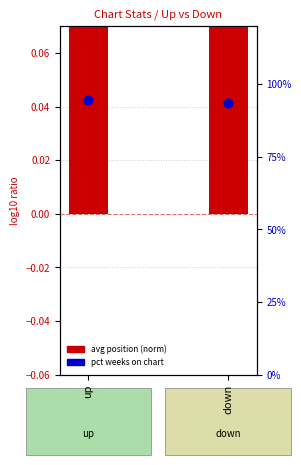

At which category is the sum across all series the highest?

down